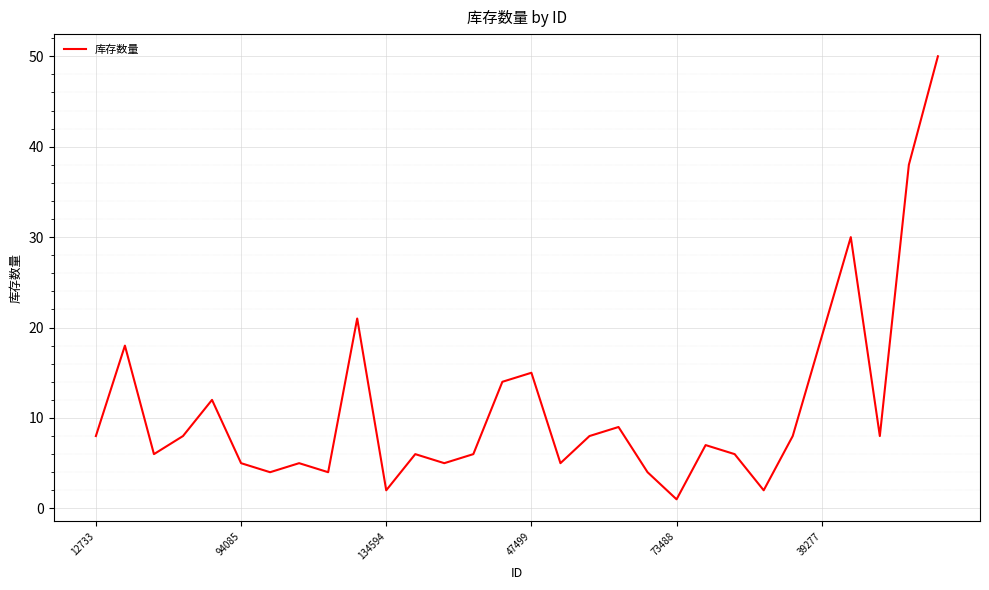

What is the difference between the maximum and minimum values?

49